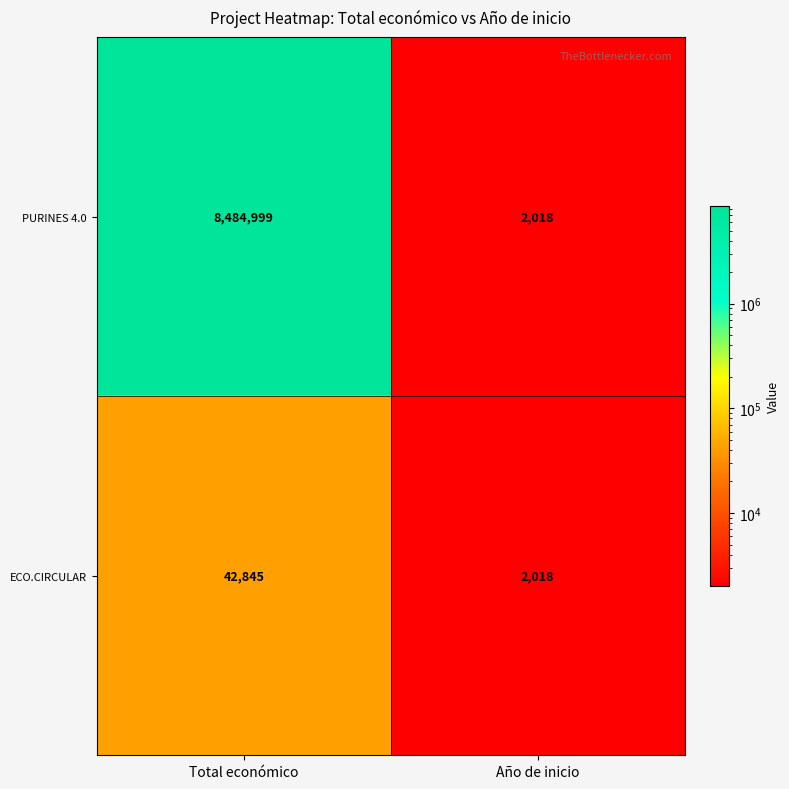

Reading left to right, what are all the values shown in this chart?

PURINES 4.0: Total económico=8484999	Año de inicio=2018
ECO.CIRCULAR: Total económico=42845	Año de inicio=2018